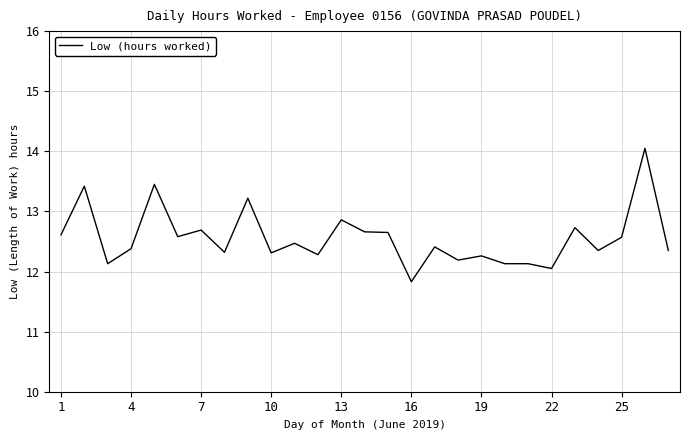

What is the sum of all values?

339.1